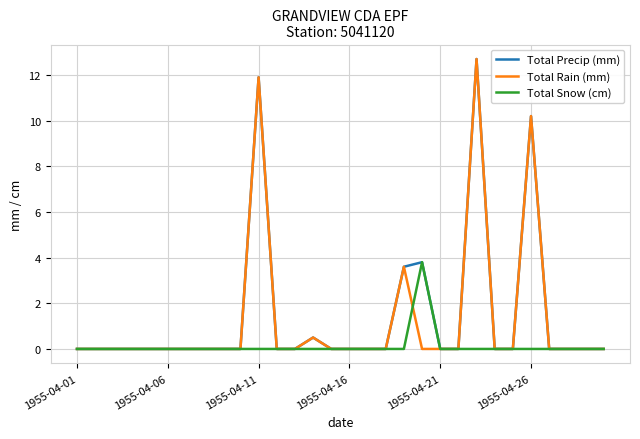

What is the highest value of the Total Snow (cm) series?

3.8